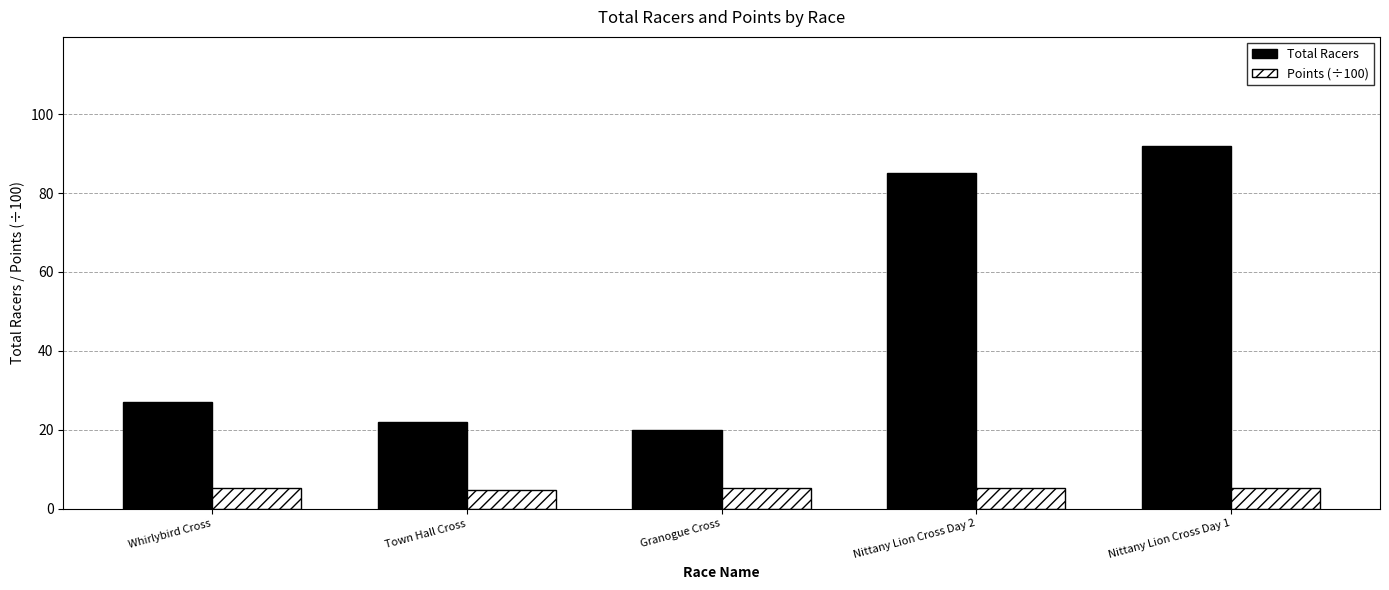

What is the maximum value shown in the chart?

92.0